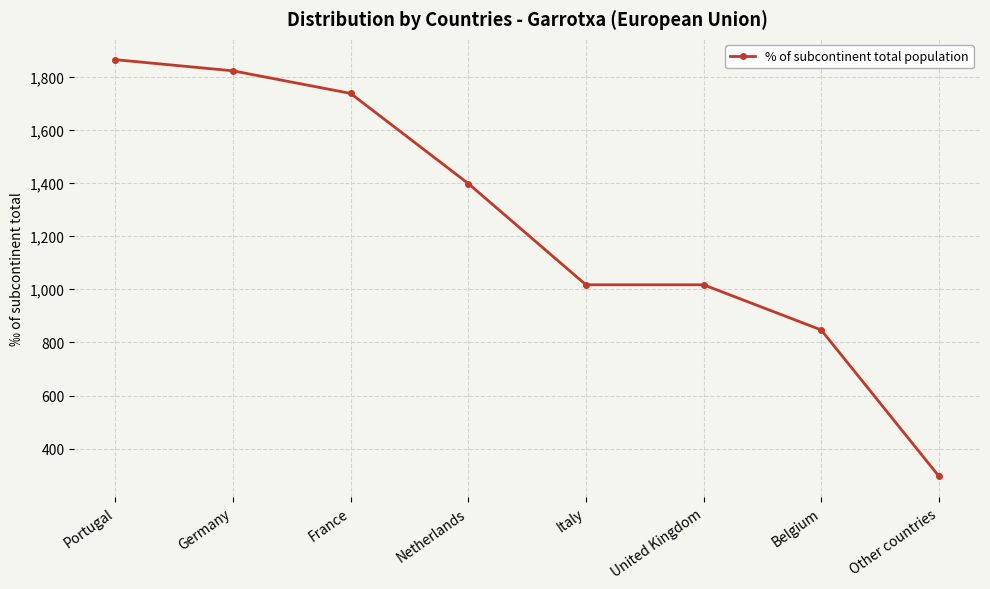

Read the value at United Kingdom, to the nearest 50.

1000